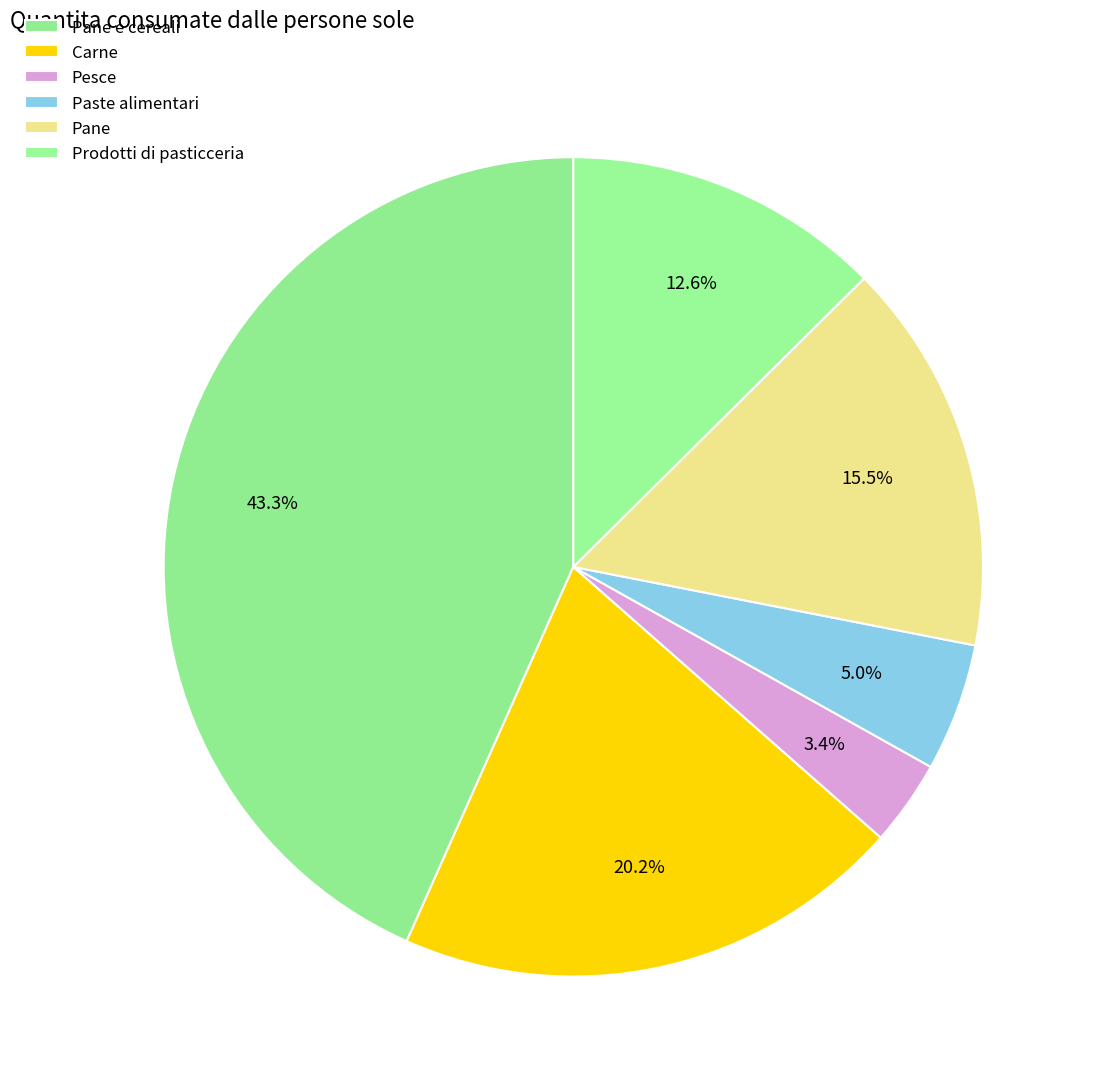

To the nearest percent, what portion does Pane e cereali represent?

43%